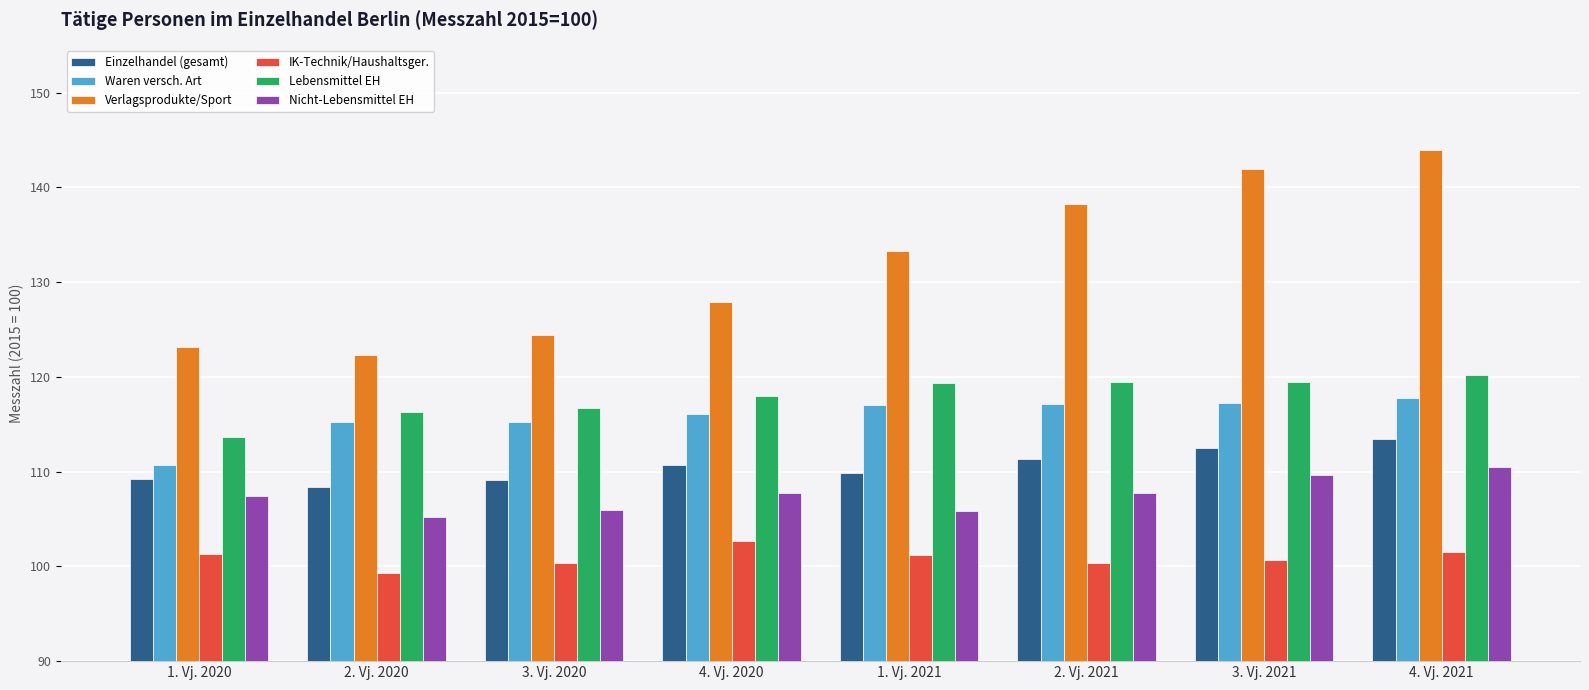

Which series changed the most between 4. Vj. 2020 and 4. Vj. 2021?

Verlagsprodukte/Sport